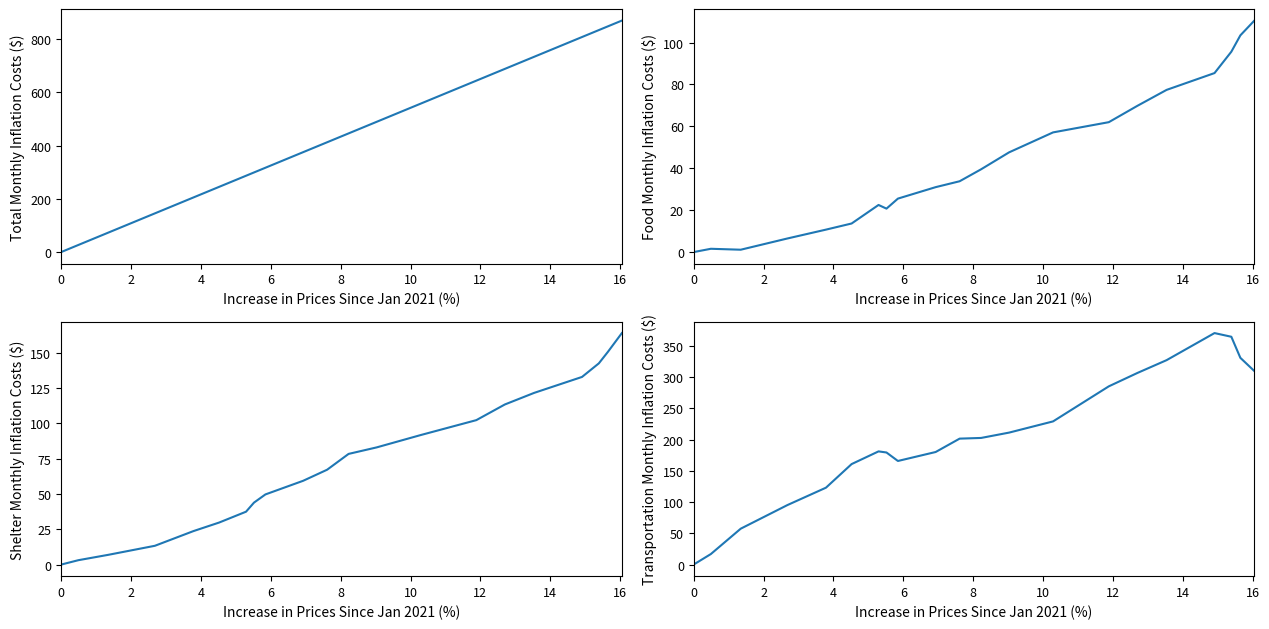

Is it true that Food Monthly Inflation Costs ($) equals 60.3 at 11?

False